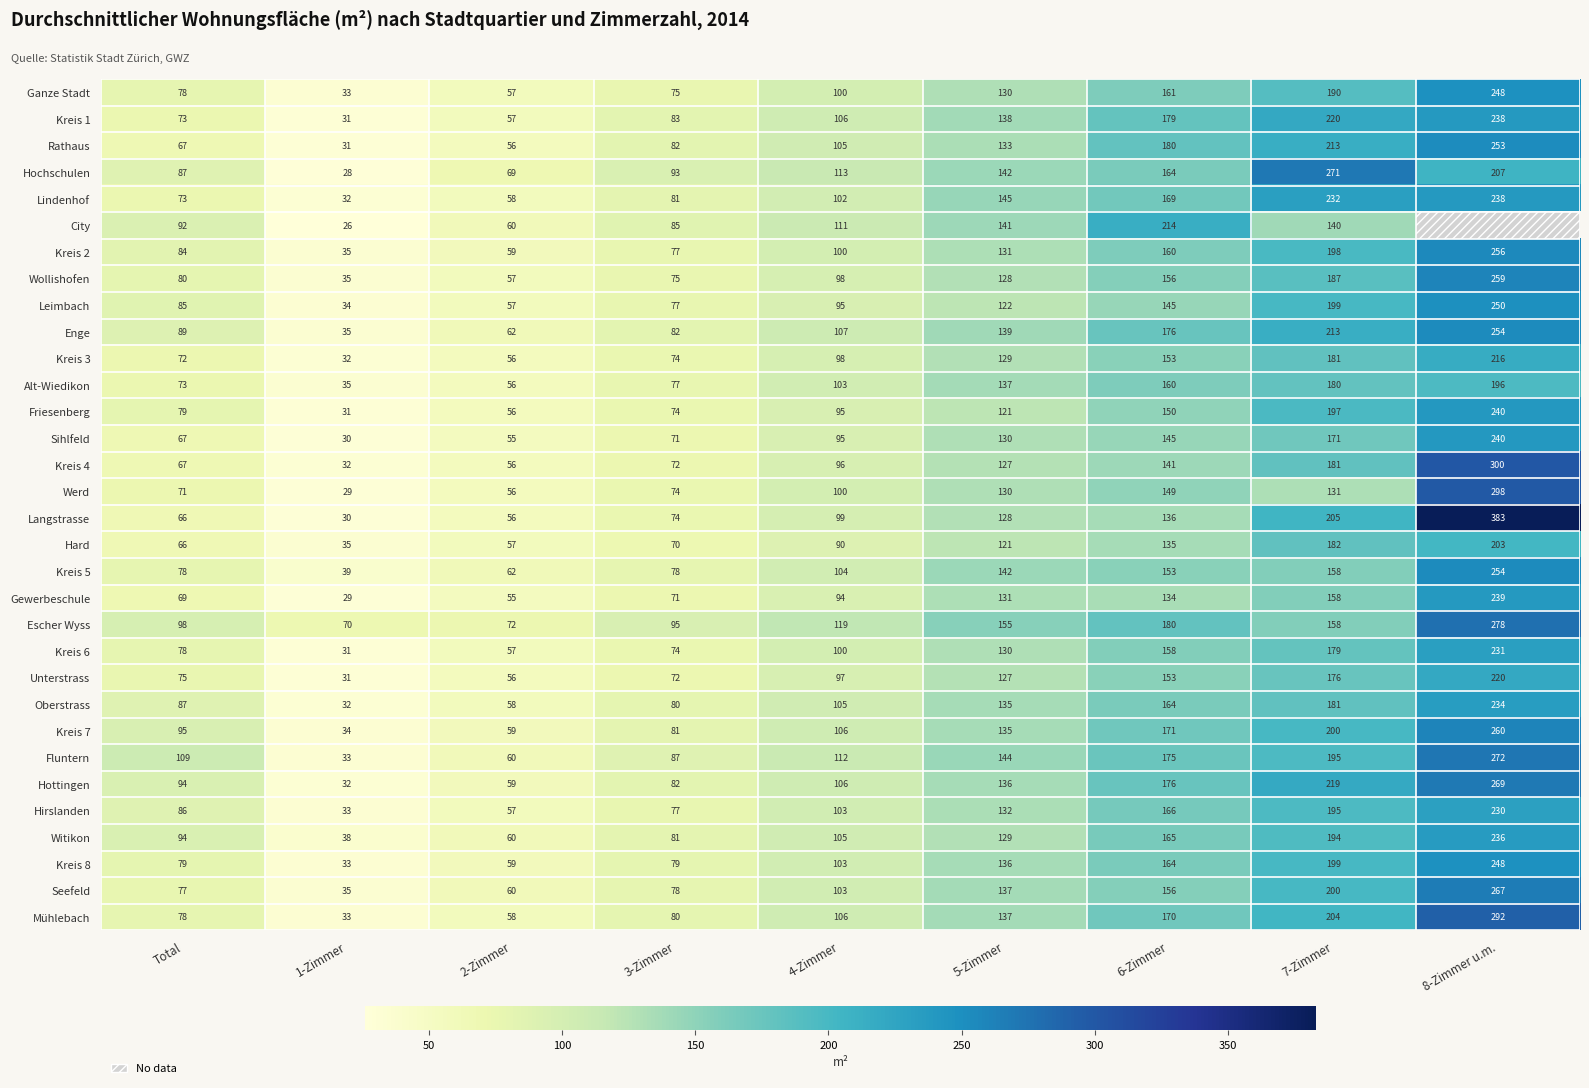

Is the value of Leimbach at 3-Zimmer greater than the value of Hochschulen at Total?

No